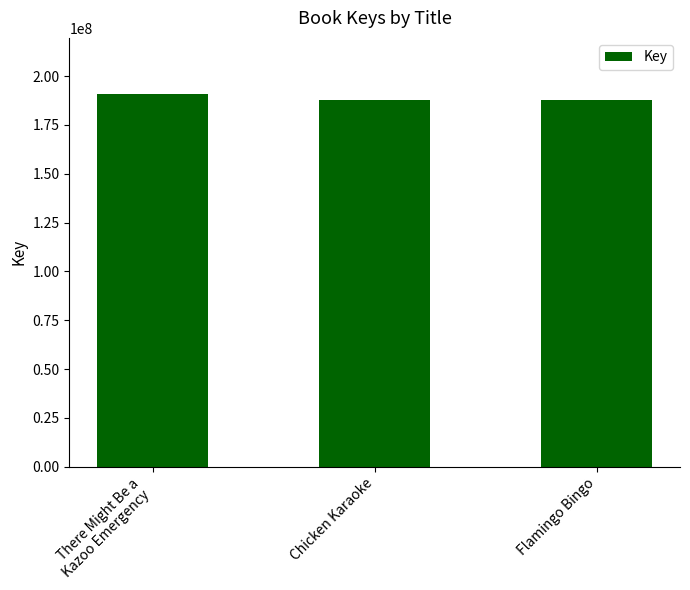

What is the change in value from Chicken Karaoke to Flamingo Bingo?

-1346